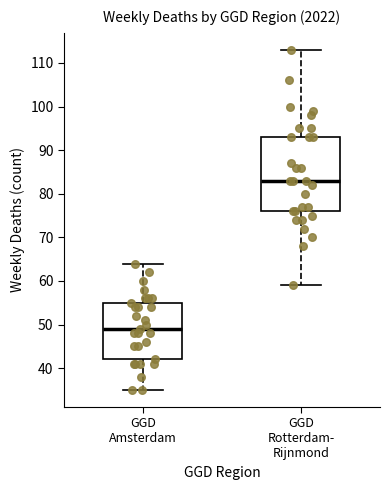

Comparing the boxes themselves (not the whiskers), which one is the tallest?

GGD Rotterdam- Rijnmond